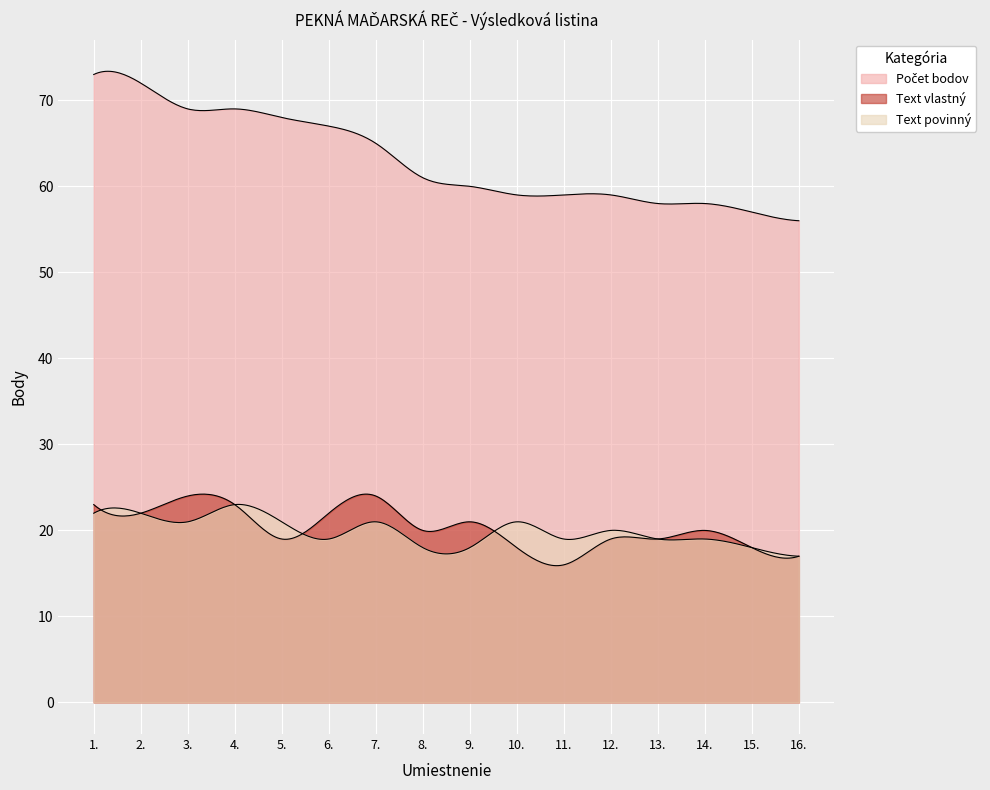

What is the total value across all series at 2.?

116